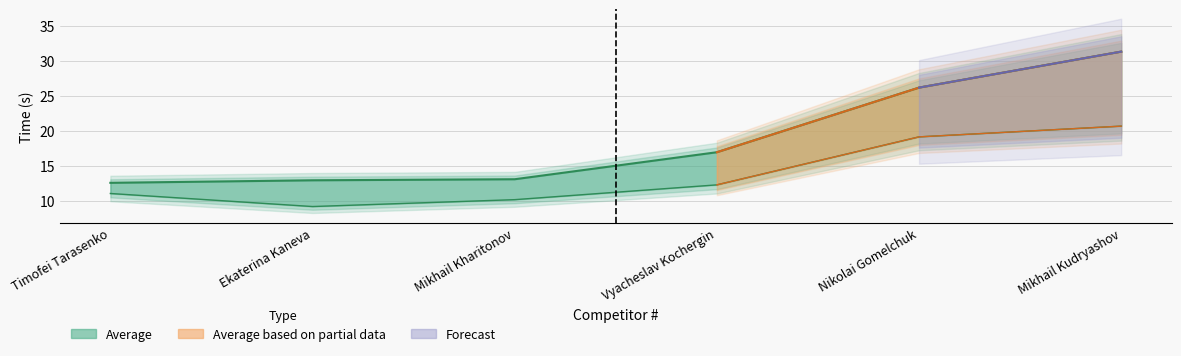

True or false: Average and Best cross at least once.

False